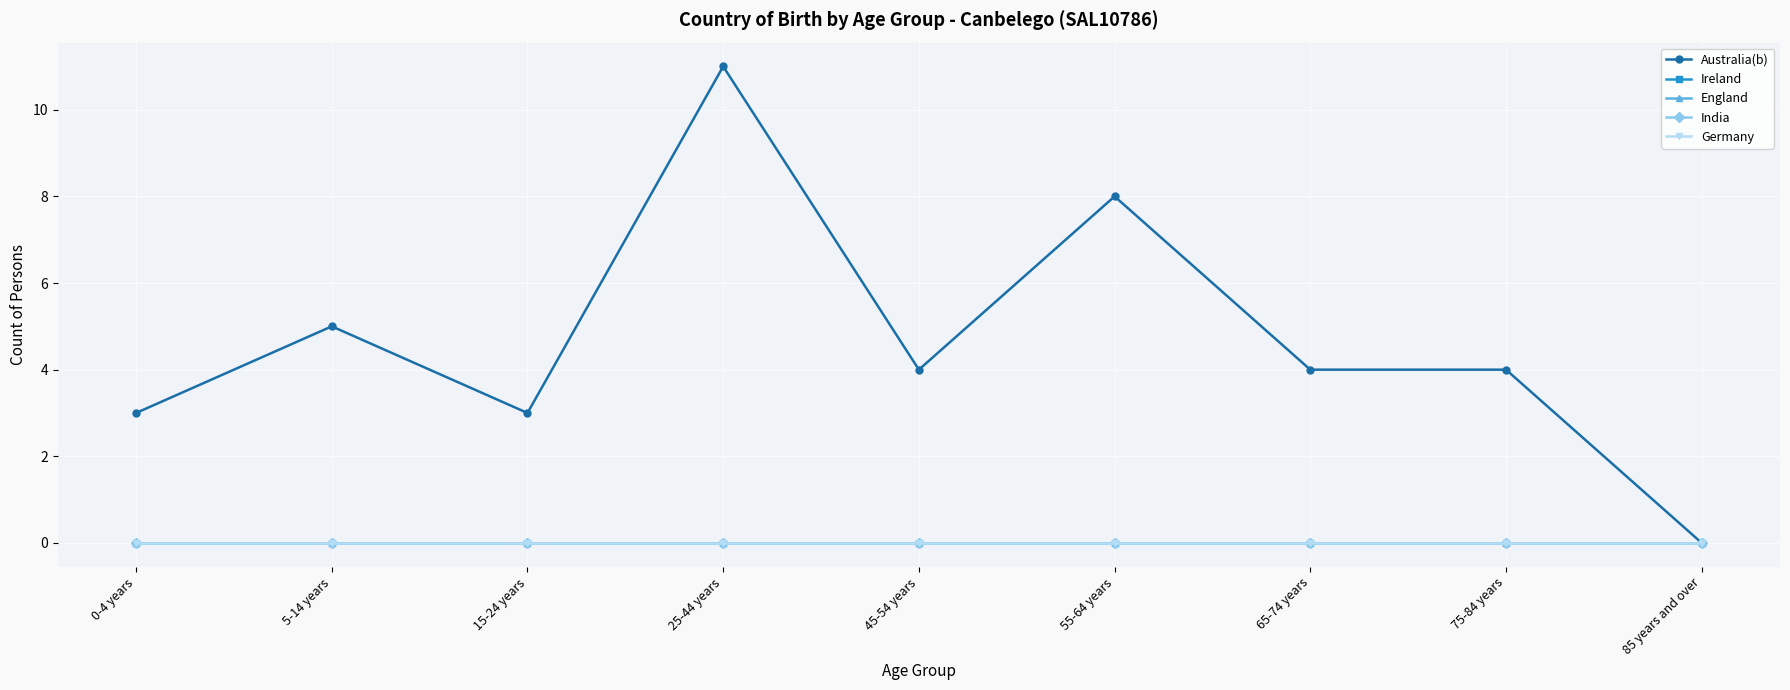

Is this an area chart (filled region under the line)?

No